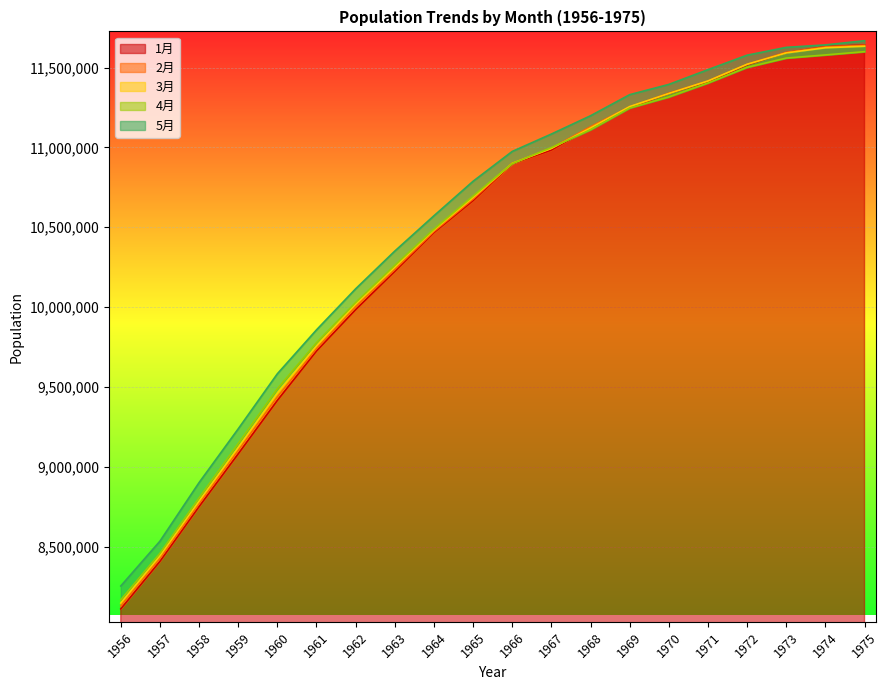

True or false: 5月 and 3月 intersect in this chart.

False